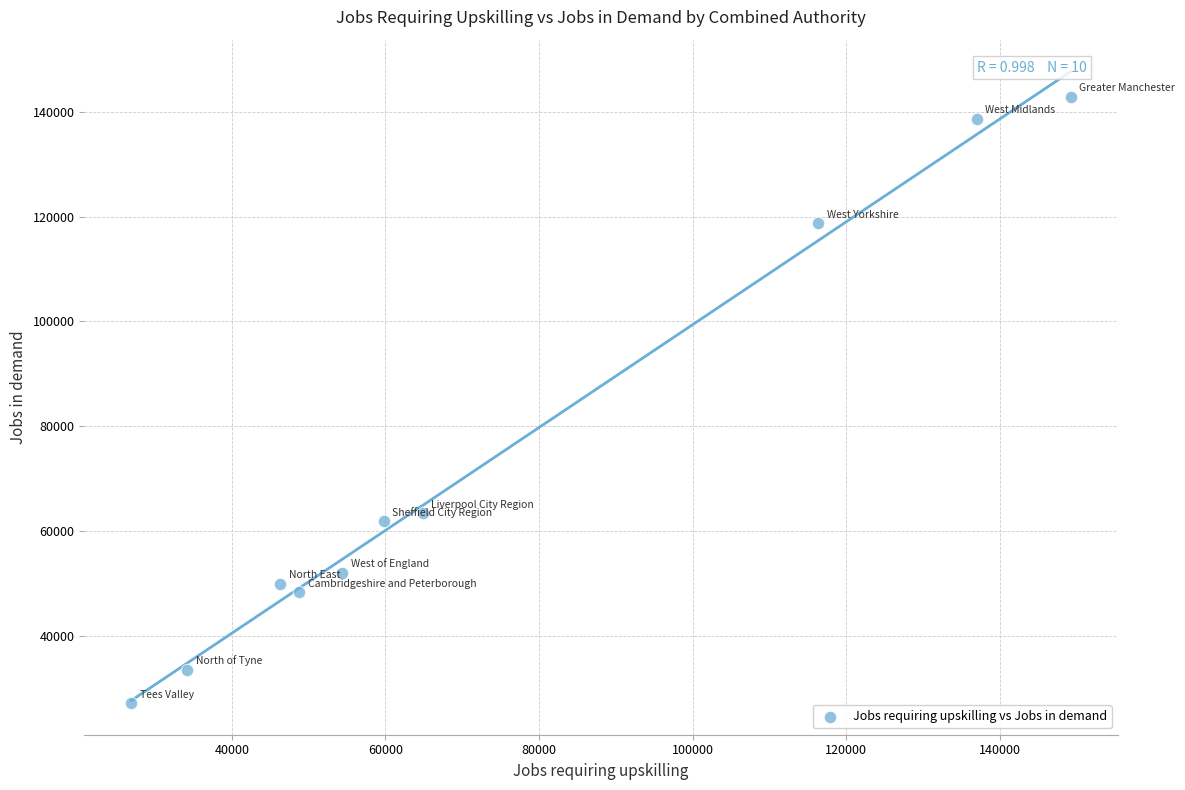

What is the range of X values (max minus min)?

122411.4